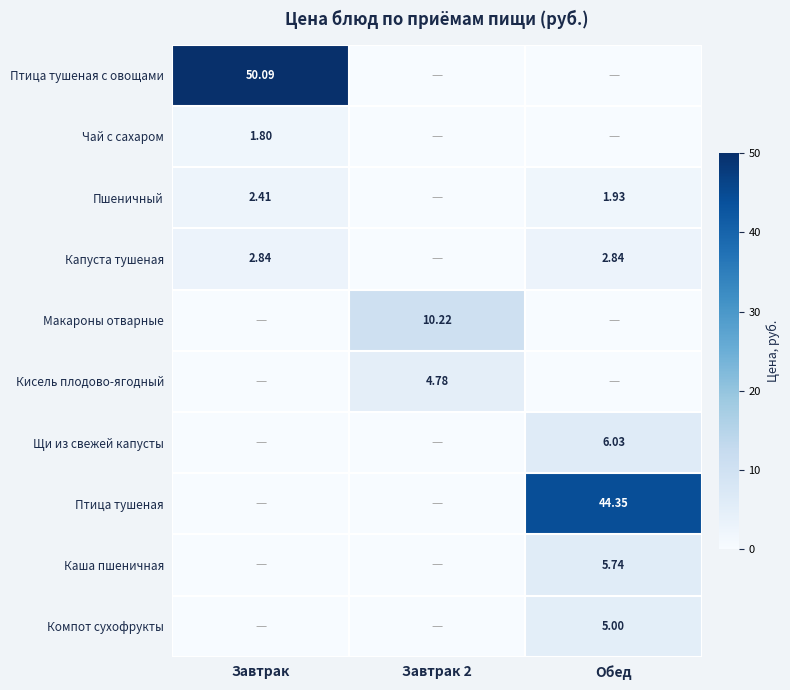

The value of Каша пшеничная at Завтрак 2 is -3.6. True or false?

False